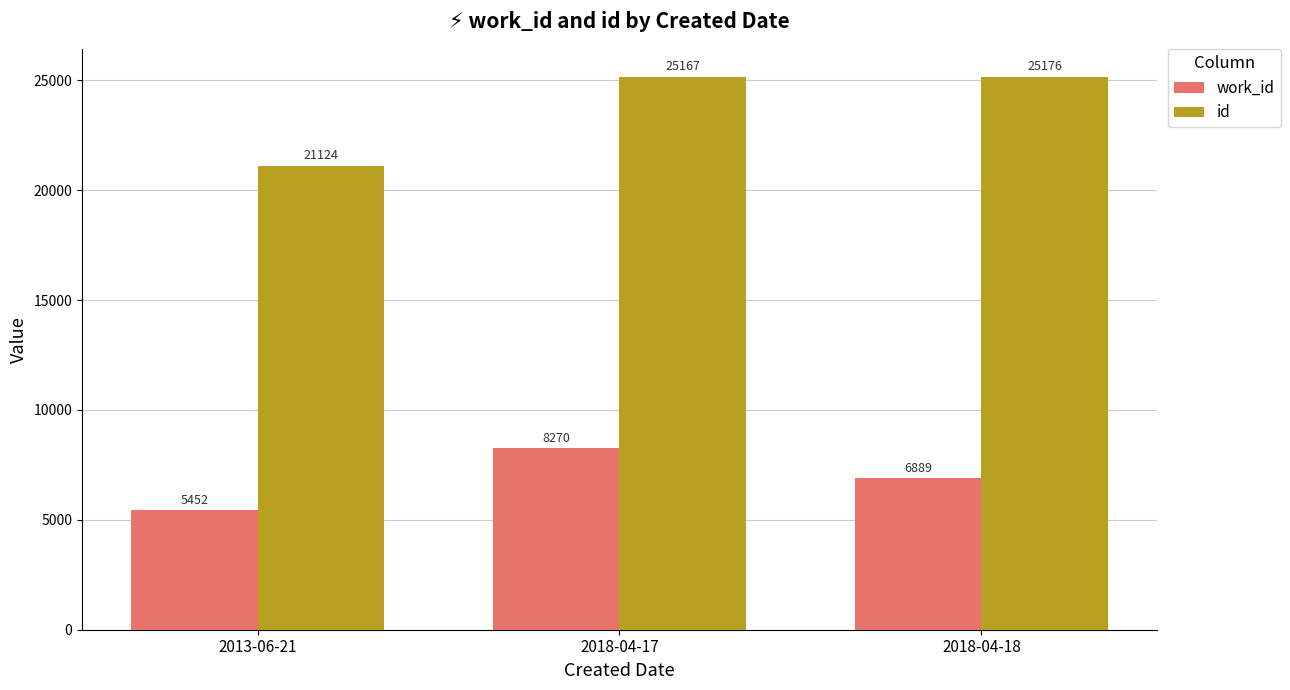

What is the sum of the id values at 2018-04-17 and 2013-06-21?

46291